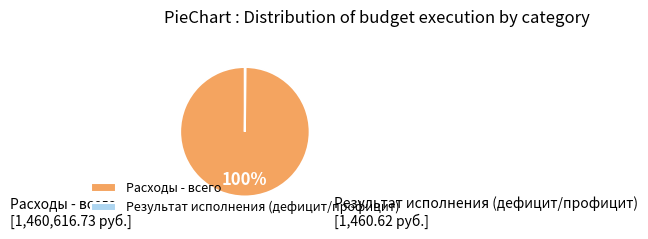

The Расходы - всего slice represents 100% of the pie. True or false?

True